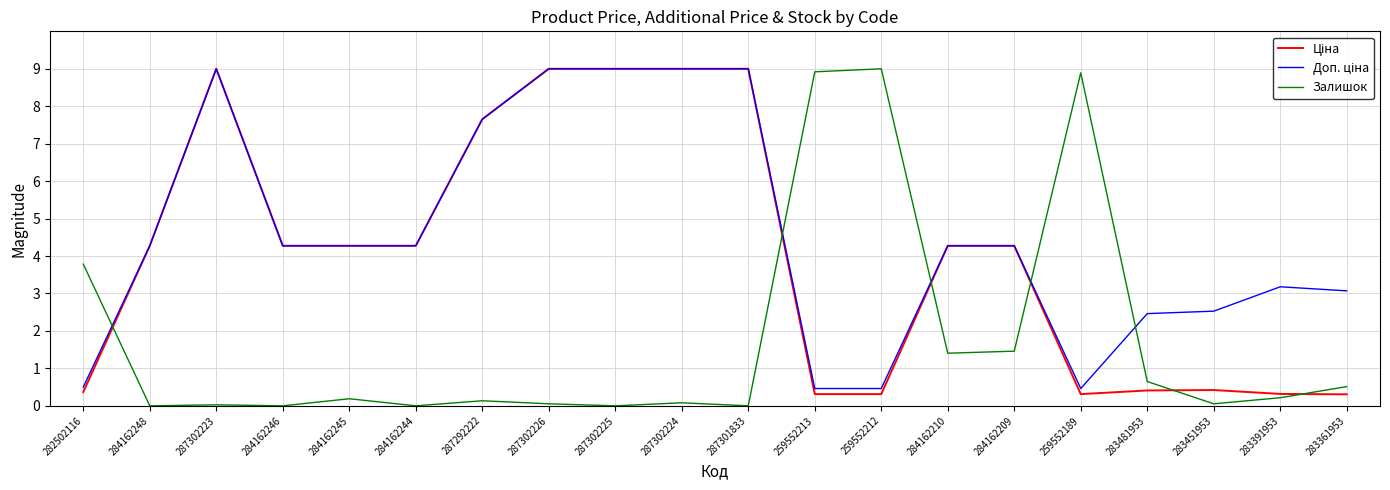

The Залишок series shows 9.0 at 259552212. True or false?

True